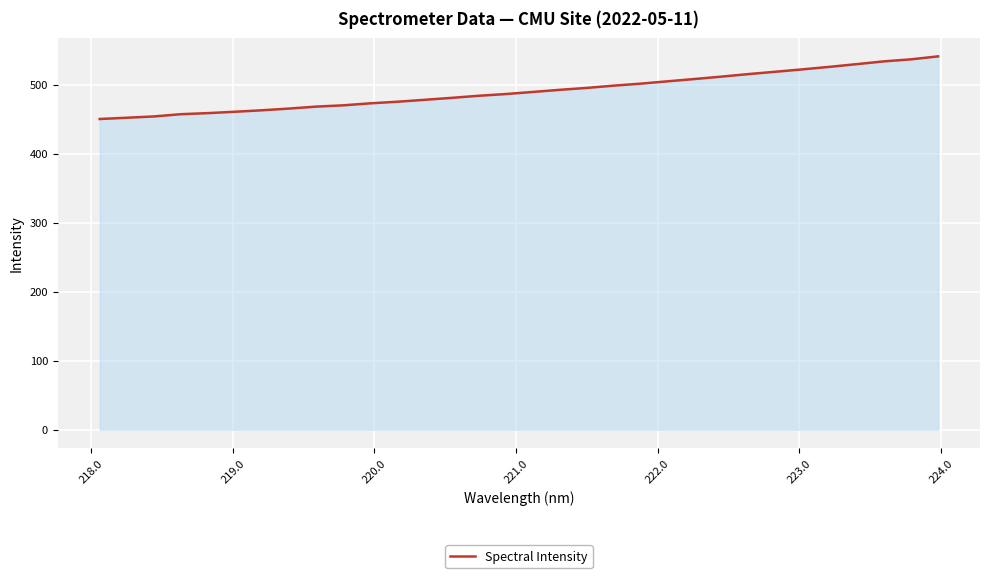

Does the chart display data point markers on the line(s)?

No